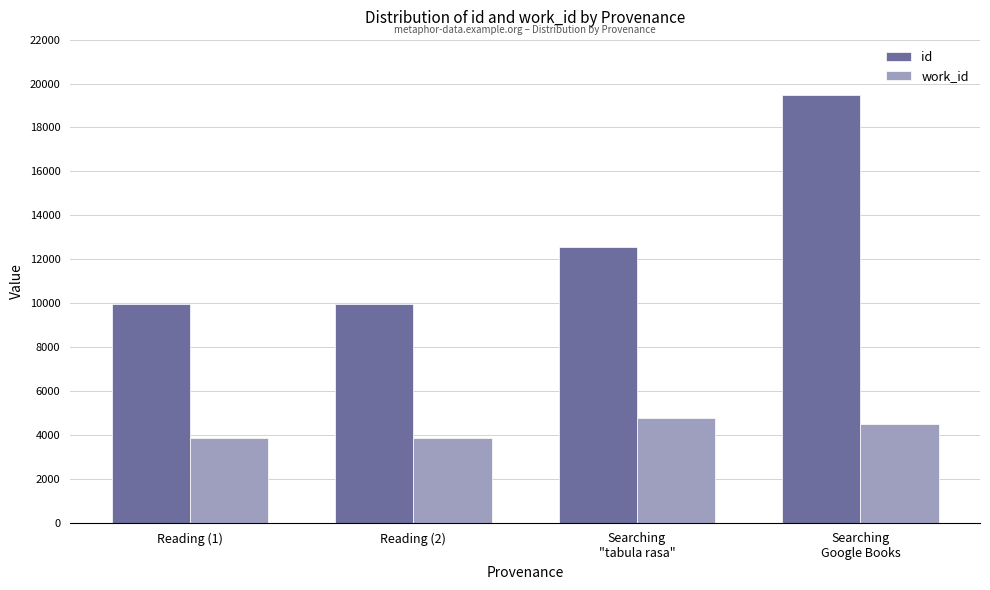

What is the difference between the maximum and minimum values in the id series?

9522